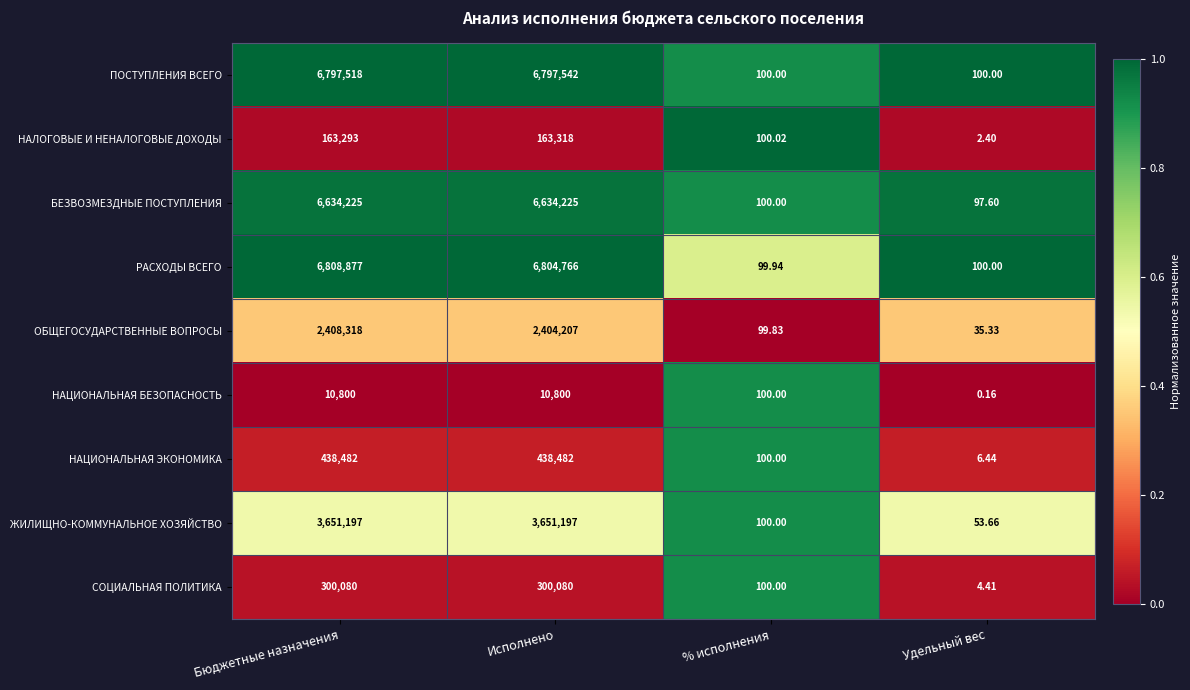

What is the total value across all series at Удельный вес?

400.0